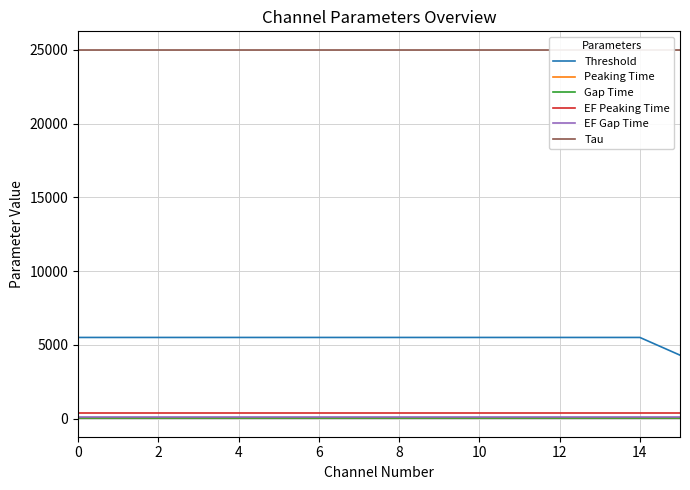

Is it true that Gap Time equals 20 at 0?

True